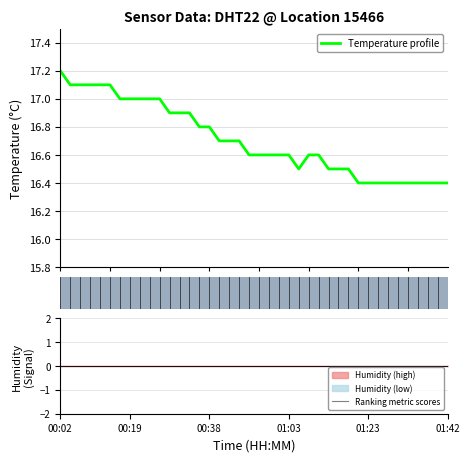

Is it true that Temperature profile equals 17.0 at 9?

True